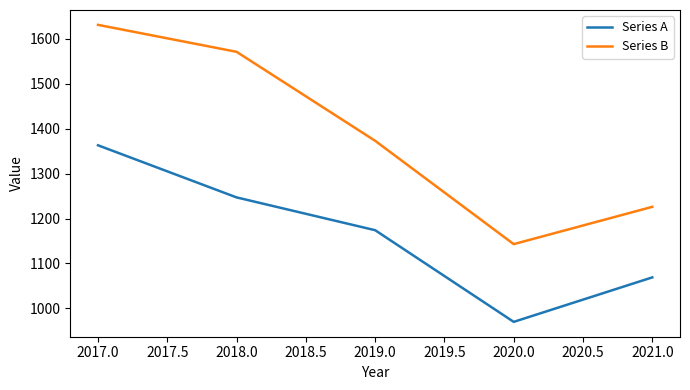

Is it true that Series A equals 1069 at 2021.0?

True